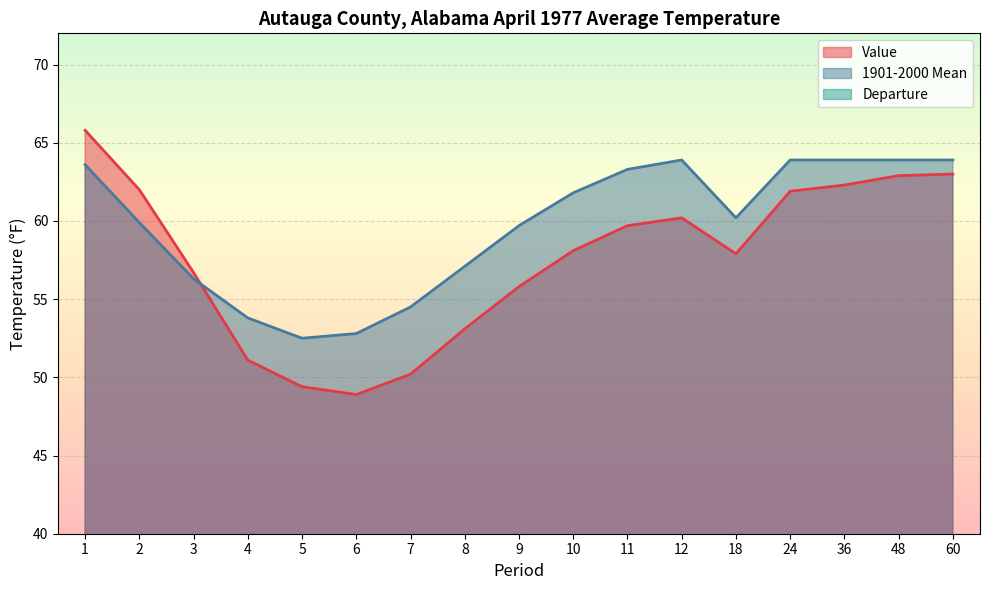

Which category has the lowest value across all series?

7